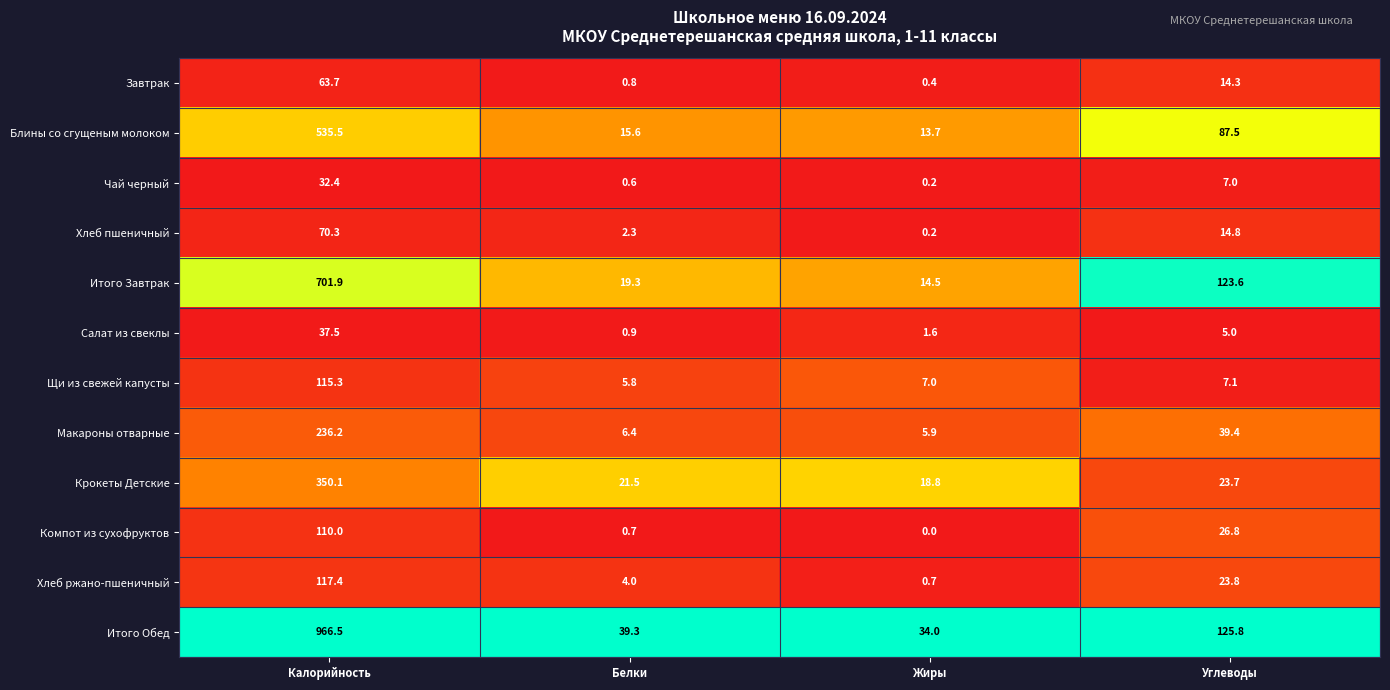

What is the lowest value of the Хлеб ржано-пшеничный series?

0.7